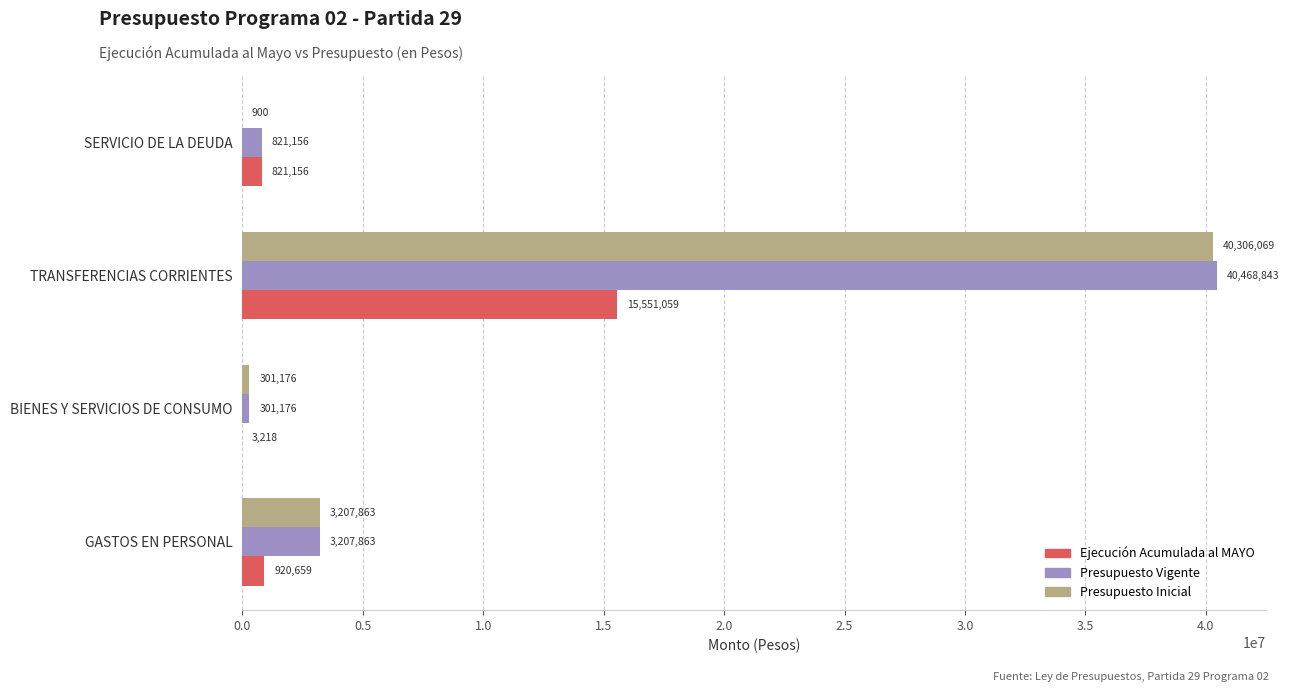

What is the approximate value of Ejecución Acumulada al MAYO at TRANSFERENCIAS CORRIENTES, to the nearest 50?

15551050